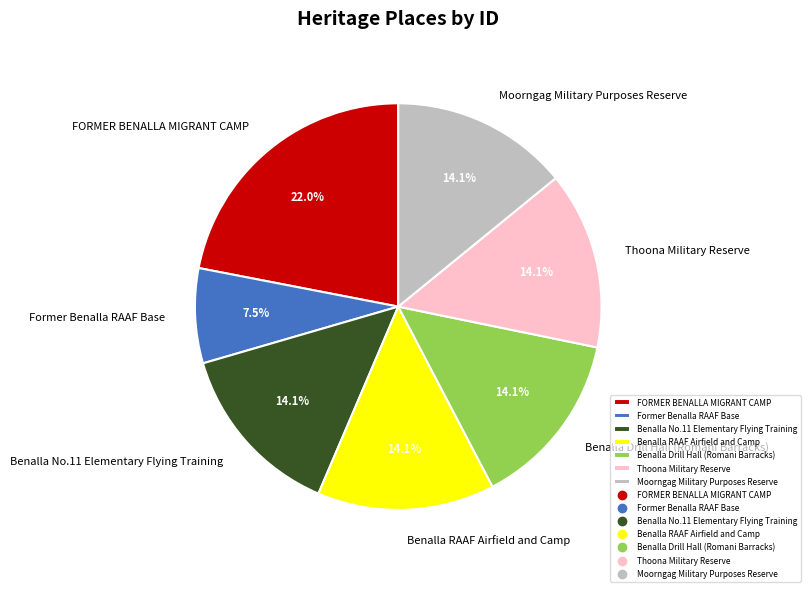

How many slices are in this pie chart?

7